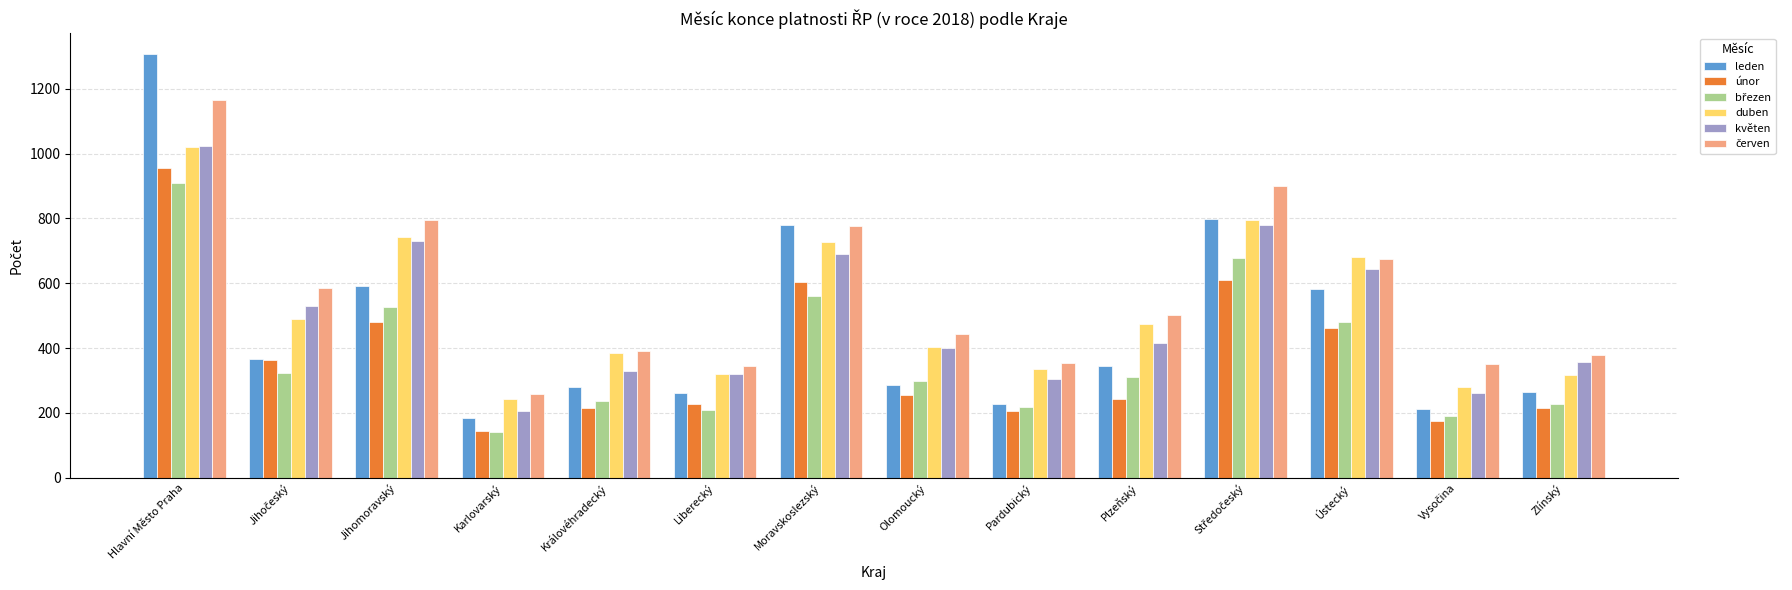

Which series has the largest range (max minus min)?

leden